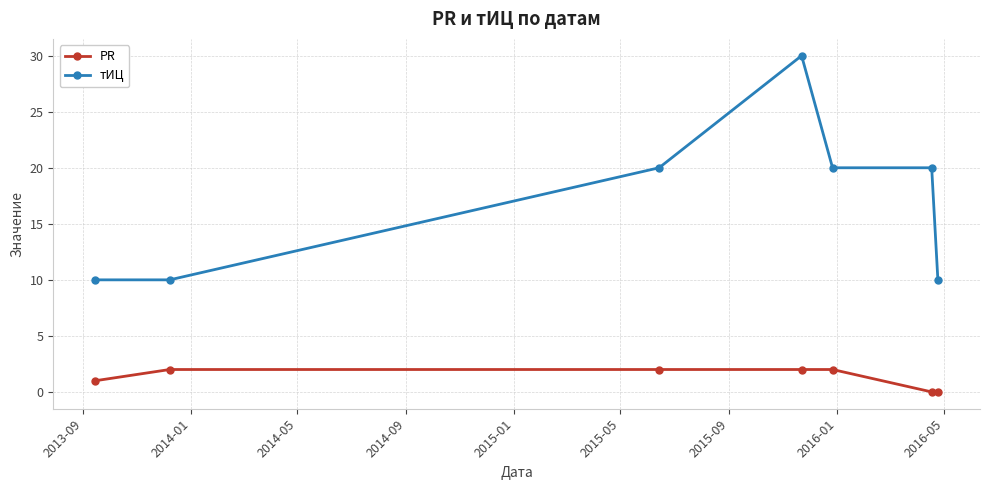

Reading left to right, list all the values displayed in this chart.

PR: 1	2	2	2	2	0	0
тИЦ: 10	10	20	30	20	20	10